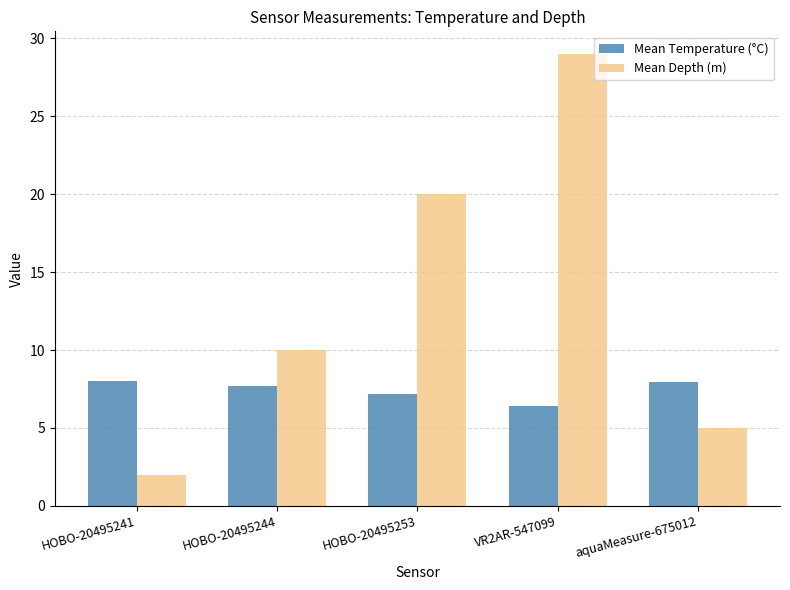

Which label corresponds to the largest value in the chart?

VR2AR-547099